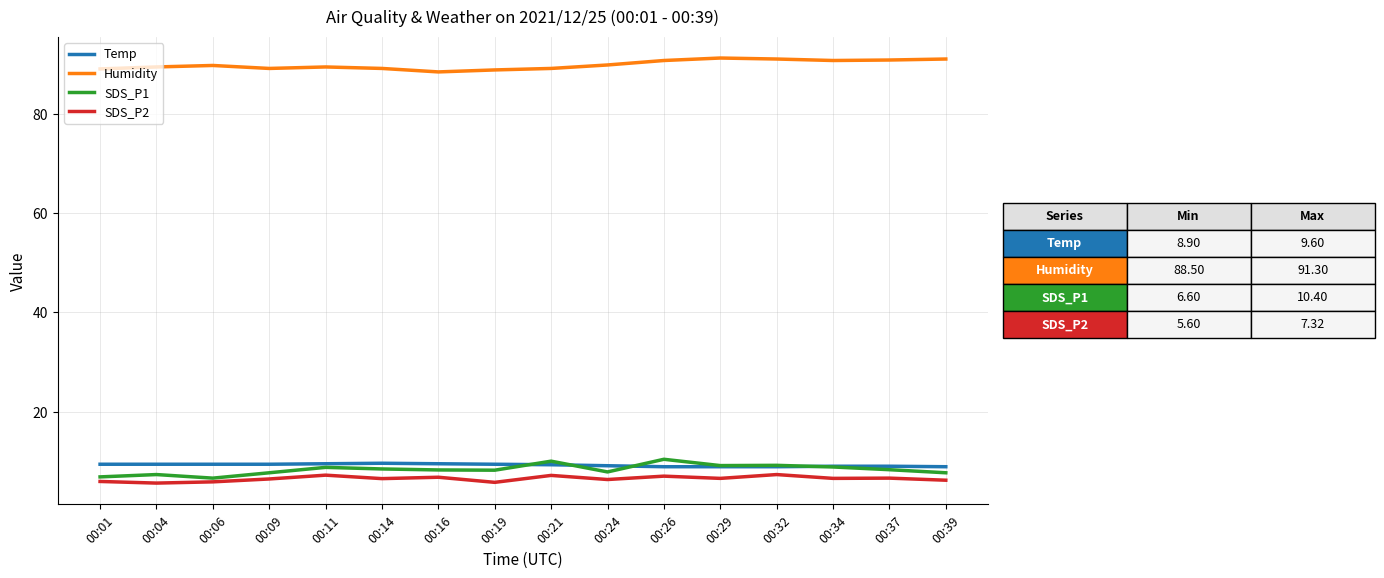

Is the value of Humidity at 00:39 greater than the value of SDS_P1 at 00:32?

Yes